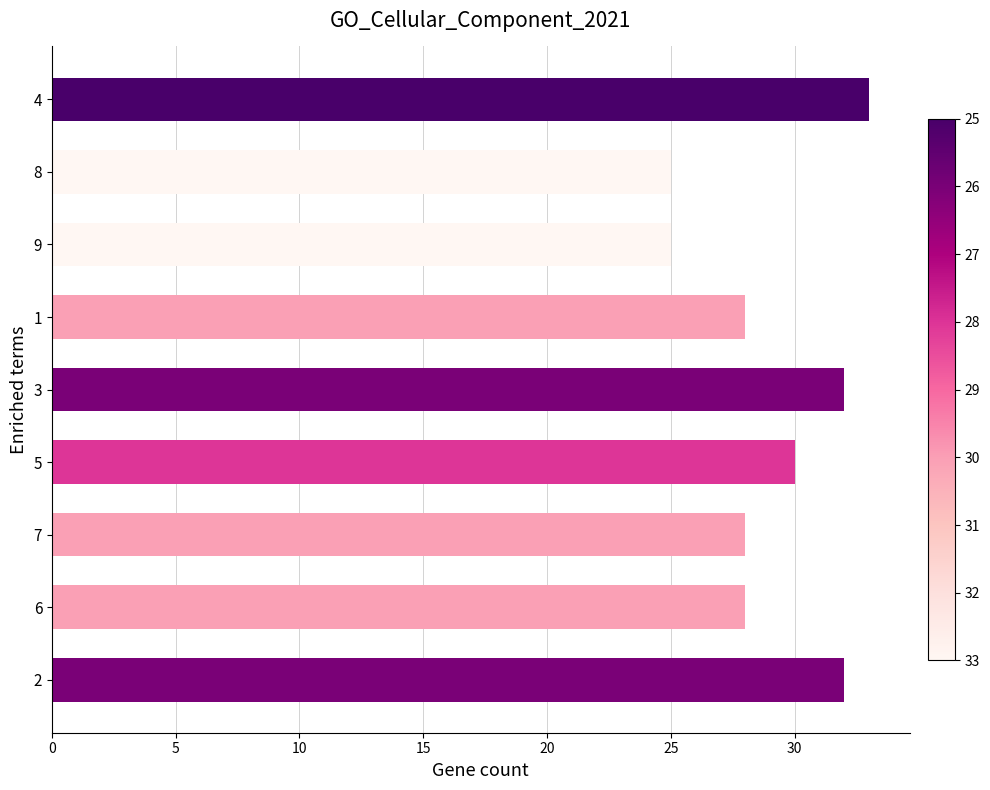

At which category does the chart reach its peak across all series?

4